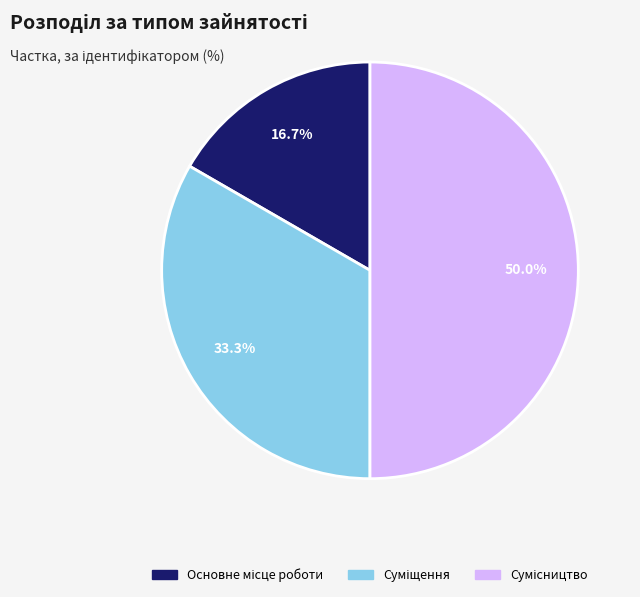

The Основне місце роботи slice represents 23% of the pie. True or false?

False